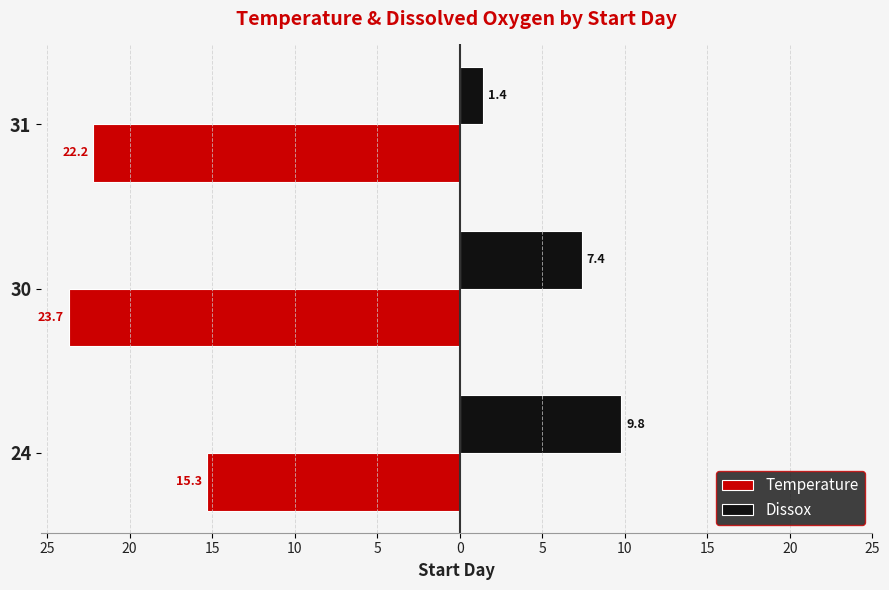

What are all the series names shown in the legend?

Temperature, Dissox